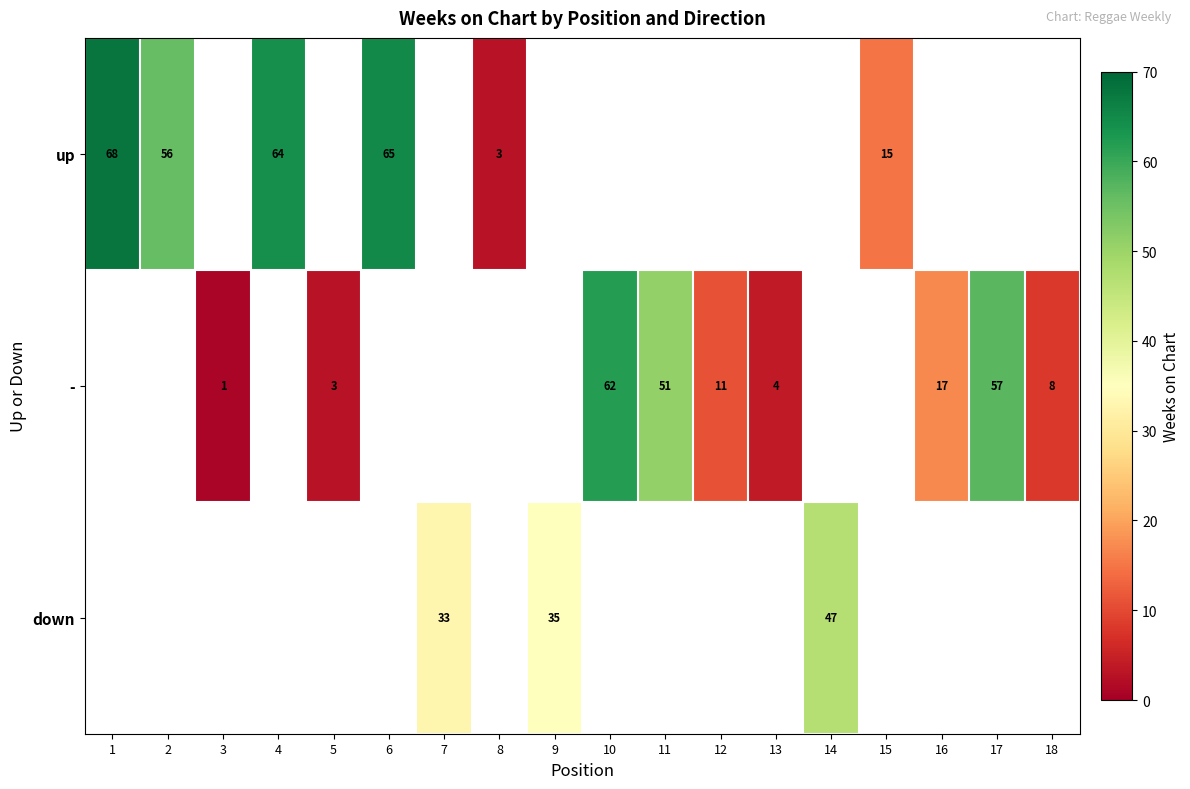

Is it true that - equals 26 at 17?

False